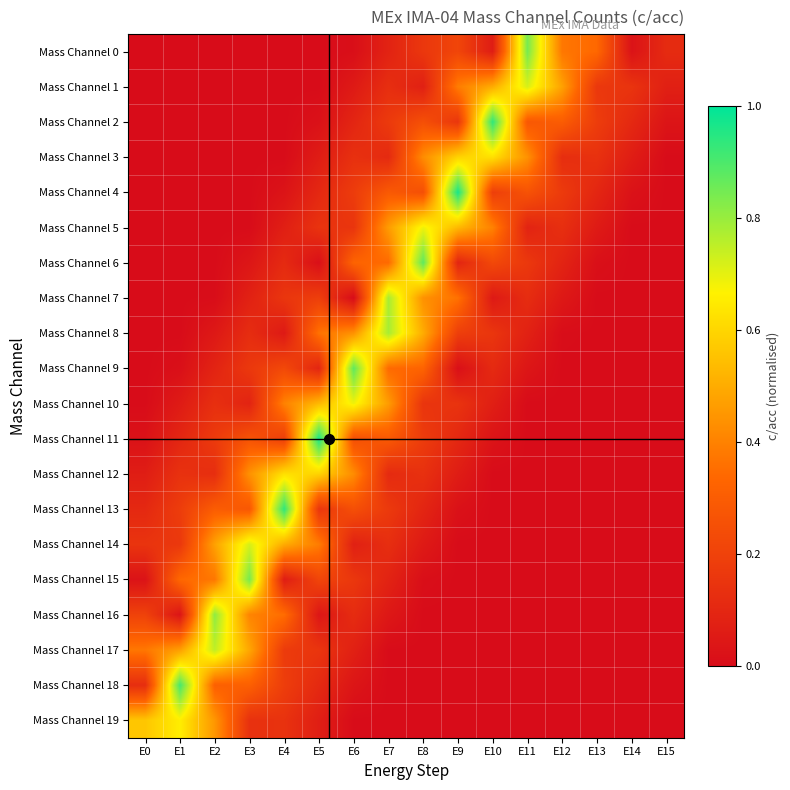

What is the spread (max minus min) of values at E3?

0.8